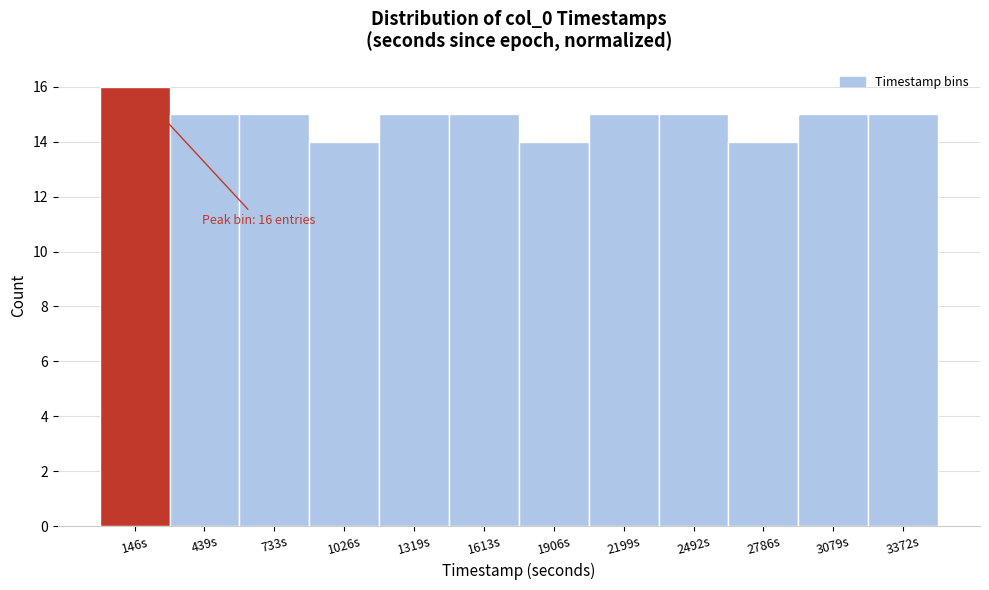

Over which range of the x-axis is the bar tallest?

0 to 300